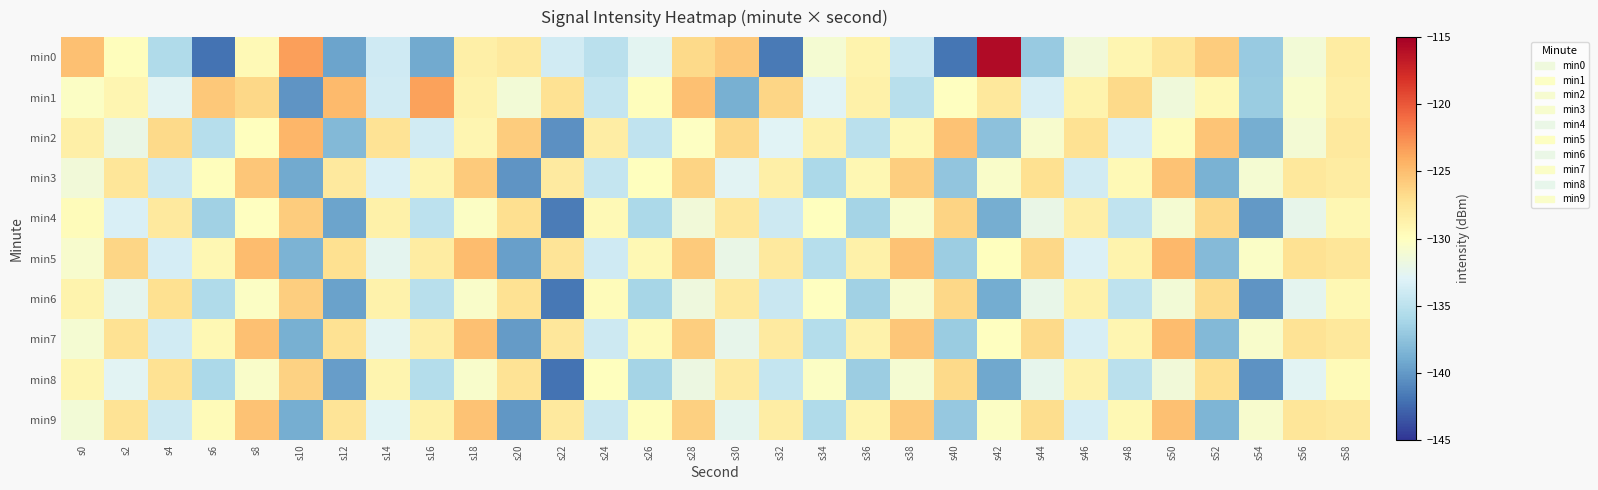

What is the maximum value shown in the chart?

-115.8